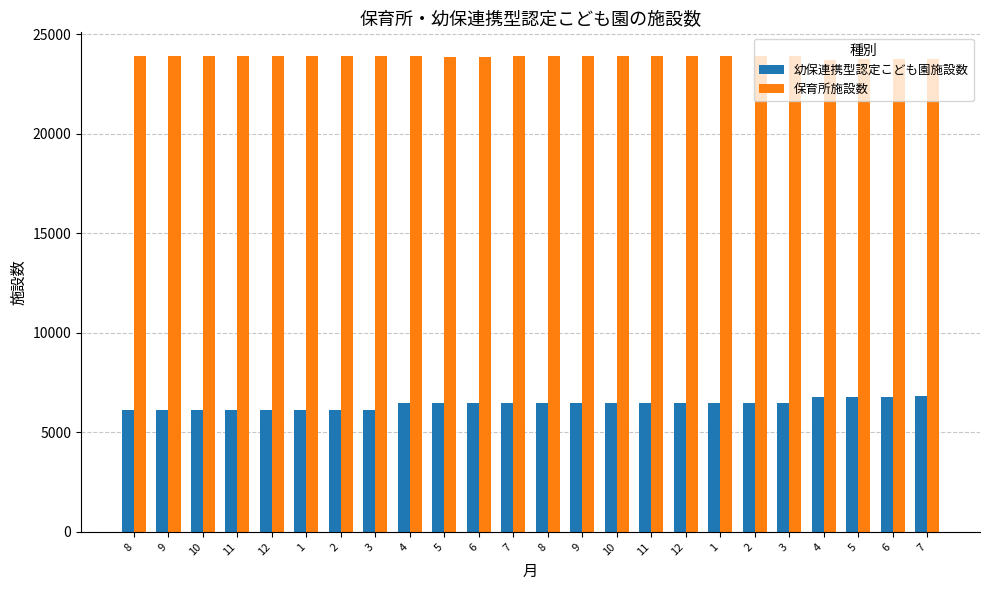

How many data points does each series have?

24